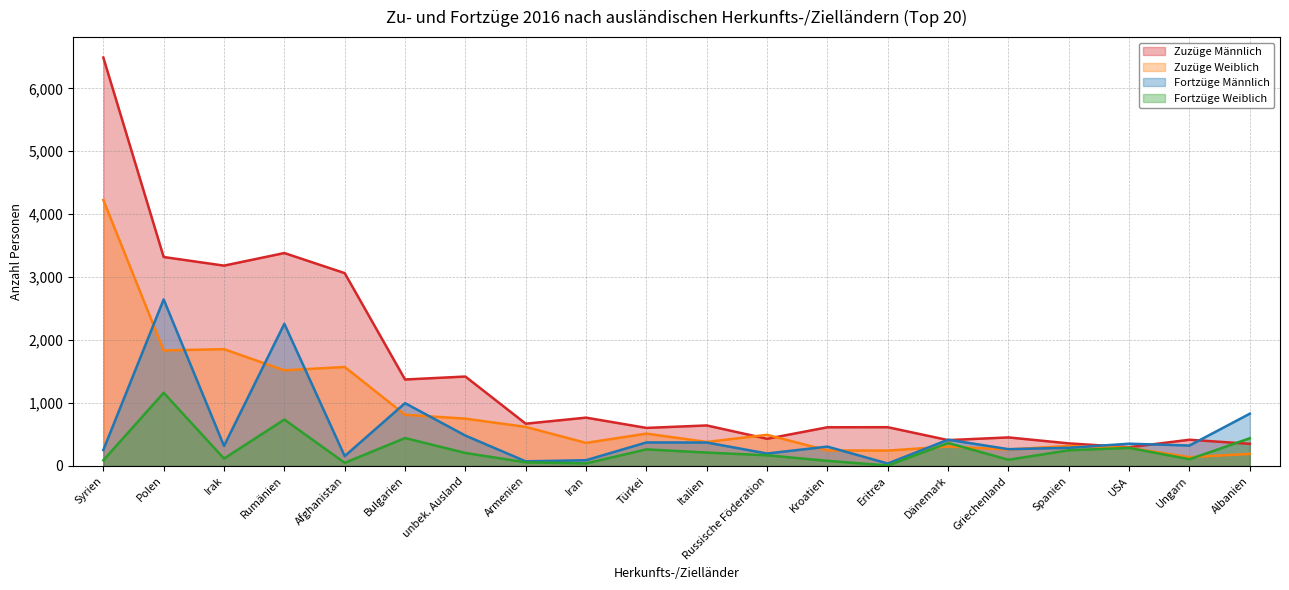

List the series in order of their overall mean, highest first.

Zuzüge Männlich, Zuzüge Weiblich, Fortzüge Männlich, Fortzüge Weiblich